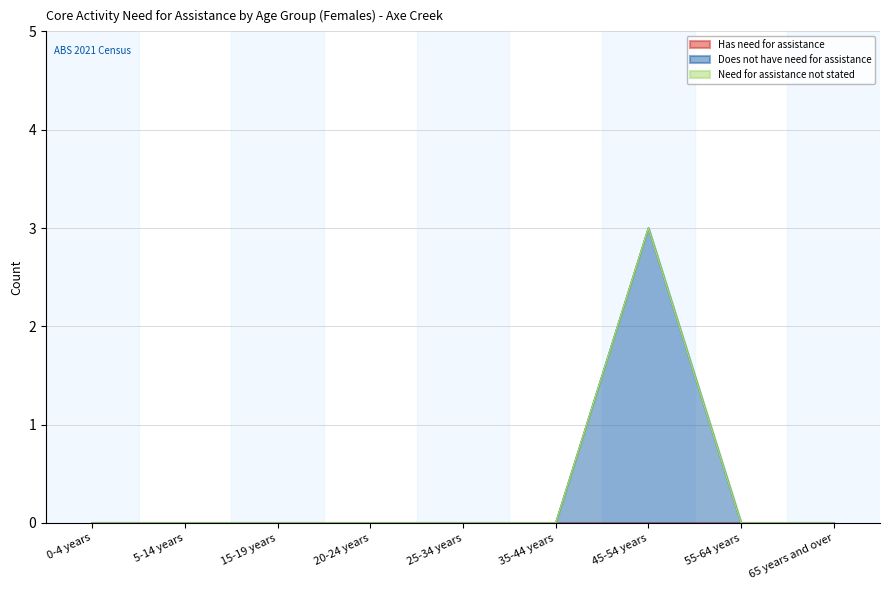

What are all the series names shown in the legend?

Has need for assistance, Does not have need for assistance, Need for assistance not stated